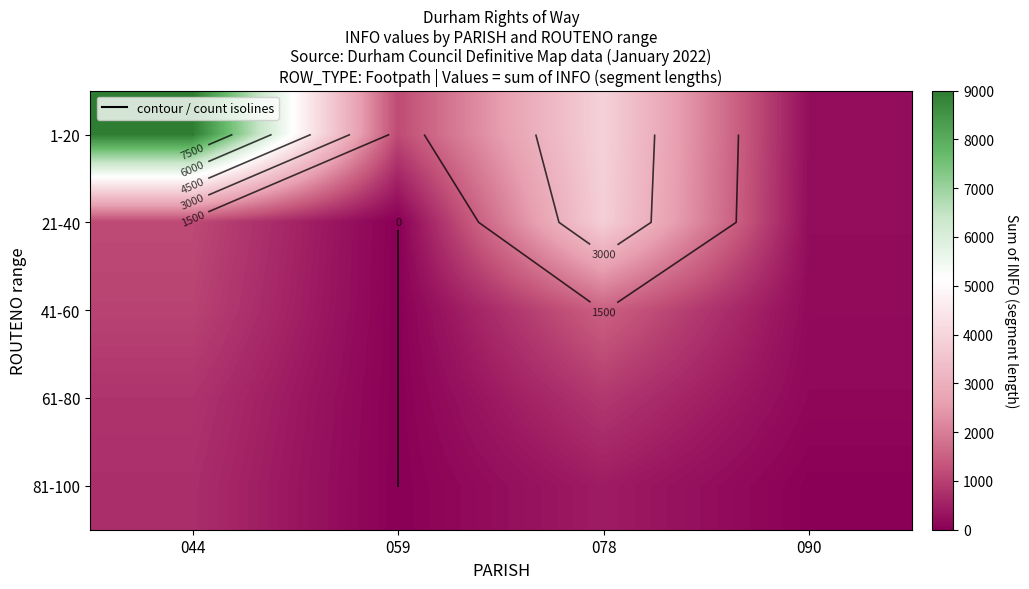

At how many categories does at least one series exceed 1232?

2